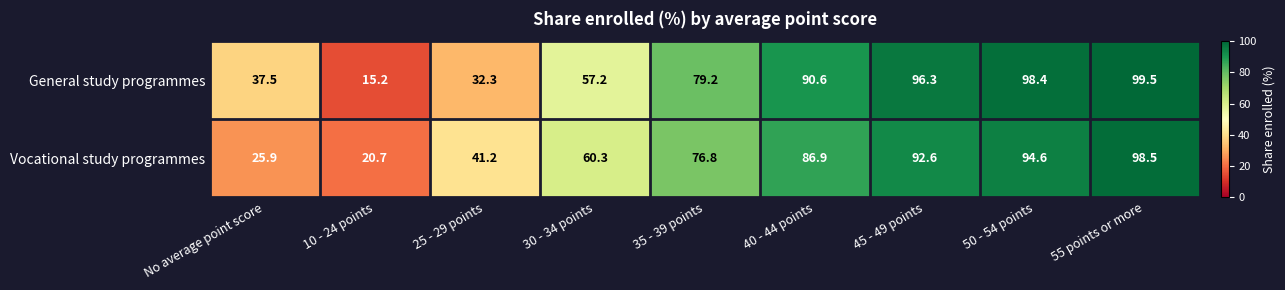

Reading right to left, list all the values displayed in this chart.

General study programmes: 55 points or more=99.5	50 - 54 points=98.4	45 - 49 points=96.3	40 - 44 points=90.6	35 - 39 points=79.2	30 - 34 points=57.2	25 - 29 points=32.3	10 - 24 points=15.2	No average point score=37.5
Vocational study programmes: 55 points or more=98.5	50 - 54 points=94.6	45 - 49 points=92.6	40 - 44 points=86.9	35 - 39 points=76.8	30 - 34 points=60.3	25 - 29 points=41.2	10 - 24 points=20.7	No average point score=25.9